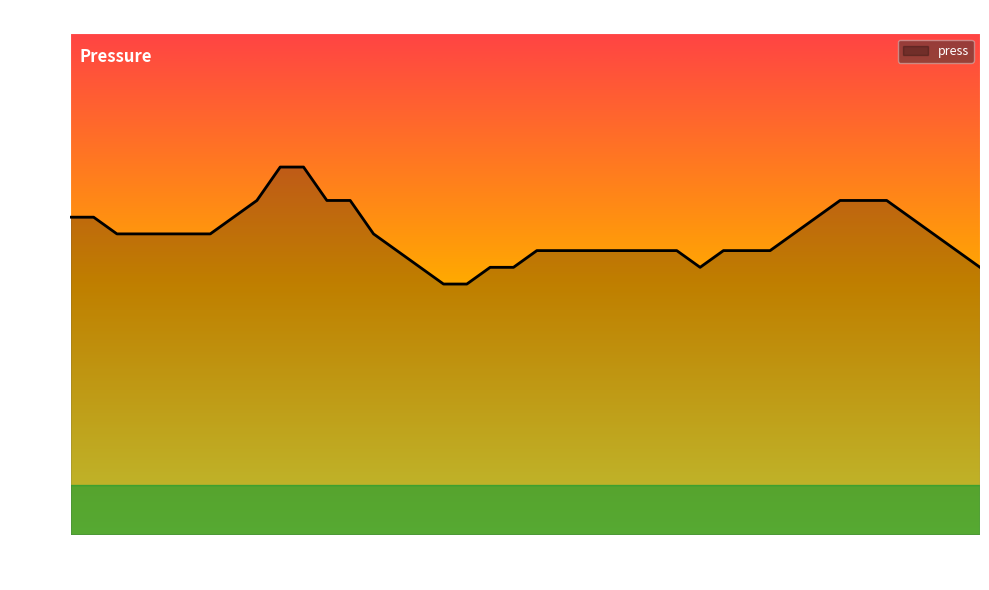

What is the maximum value shown in the chart?

1012